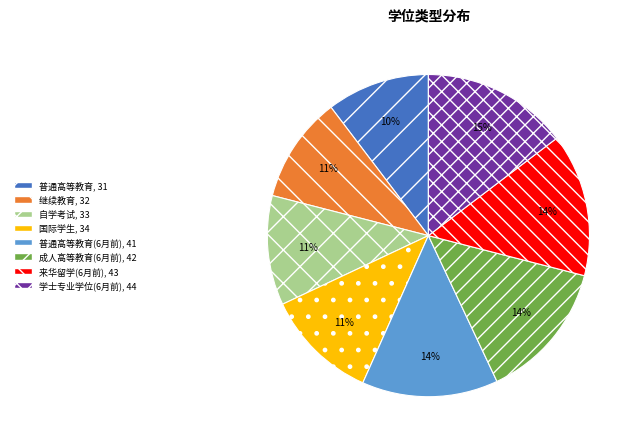

To the nearest percent, what is the average slice percentage?

12%